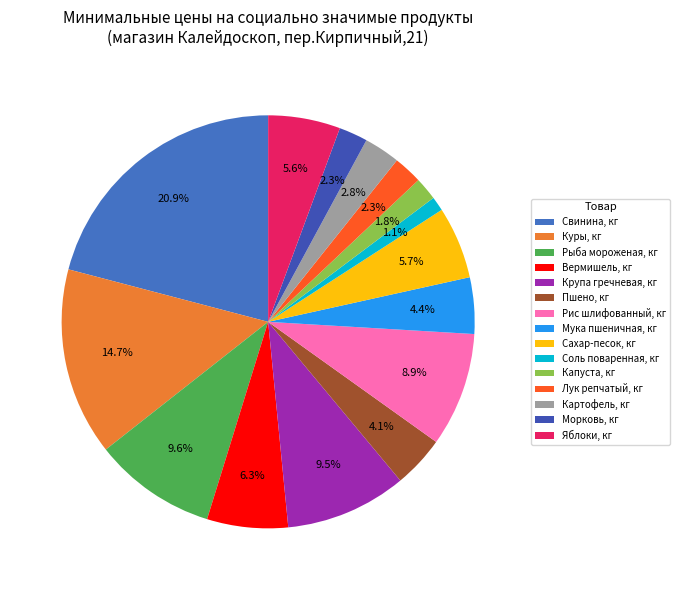

How many slices are in this pie chart?

15